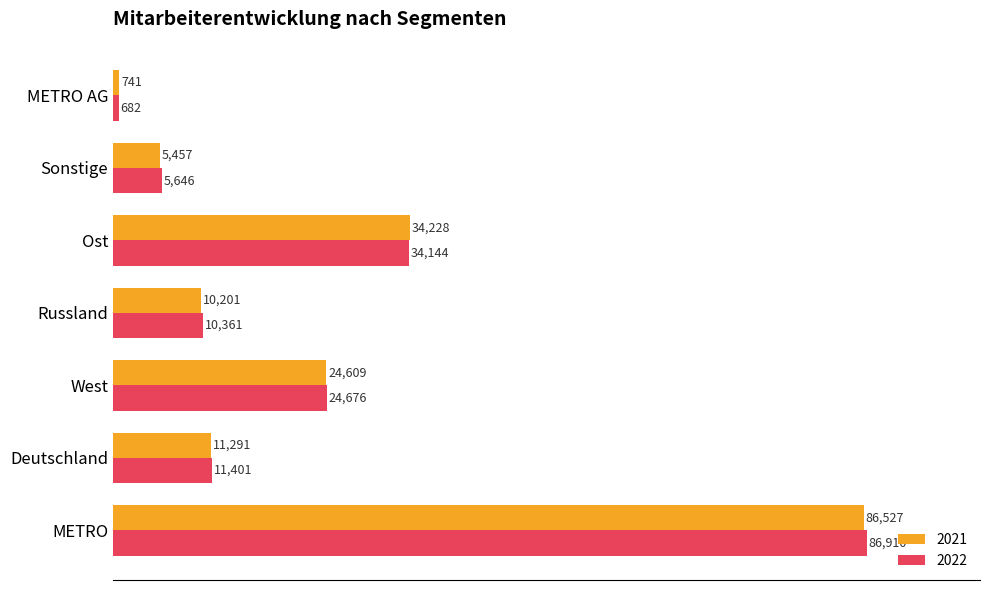

At how many categories does at least one series exceed 5584?

6